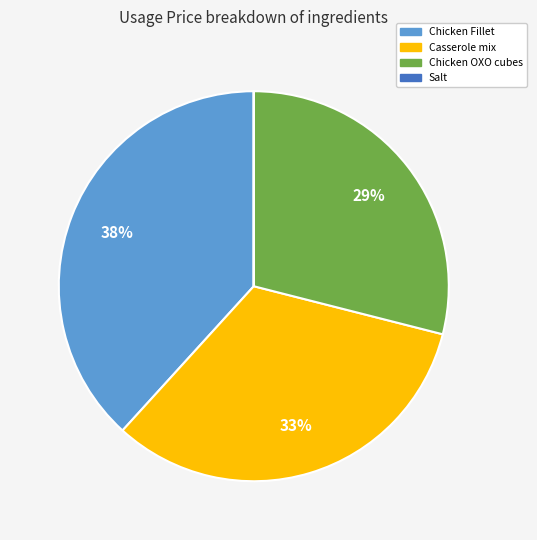

To the nearest percent, what is the average slice percentage?

25%